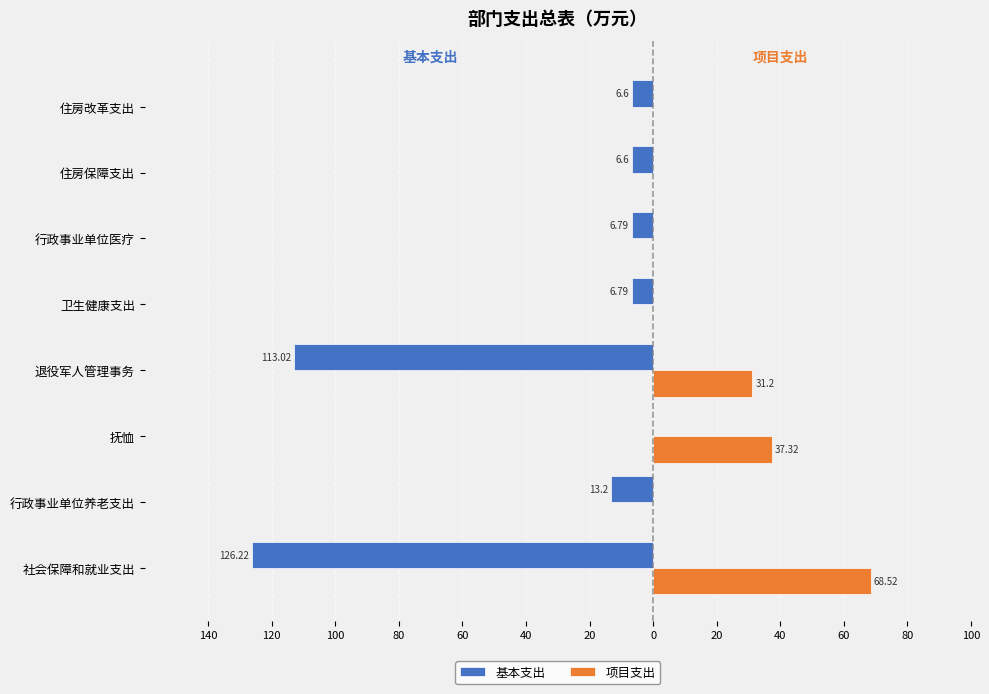

What is the sum of all 项目支出 values?

137.0